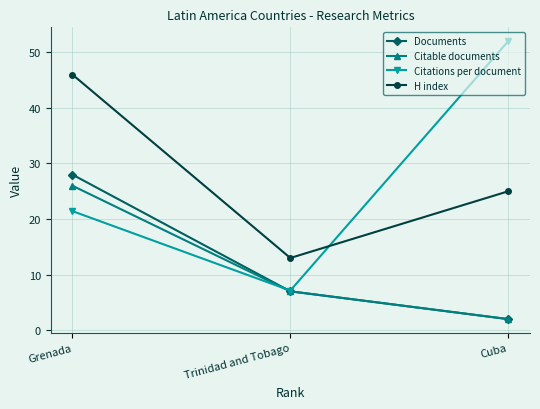

What is the difference between the maximum and second lowest values in the H index series?

21.0